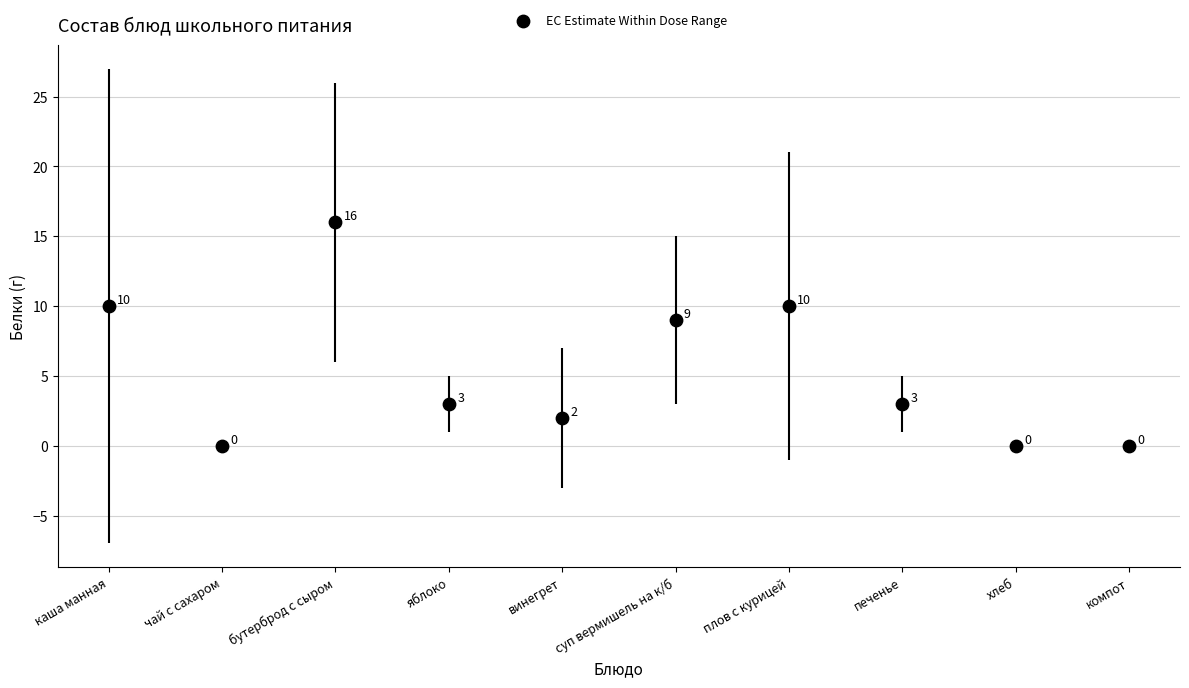

What Y value in the scatter plot is closest to 8?

9